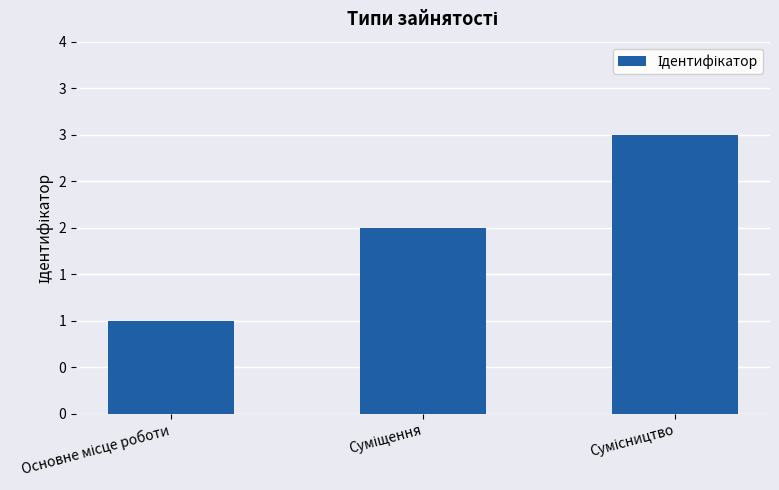

List the labels in order of value, smallest first.

Основне місце роботи, Суміщення, Сумісництво